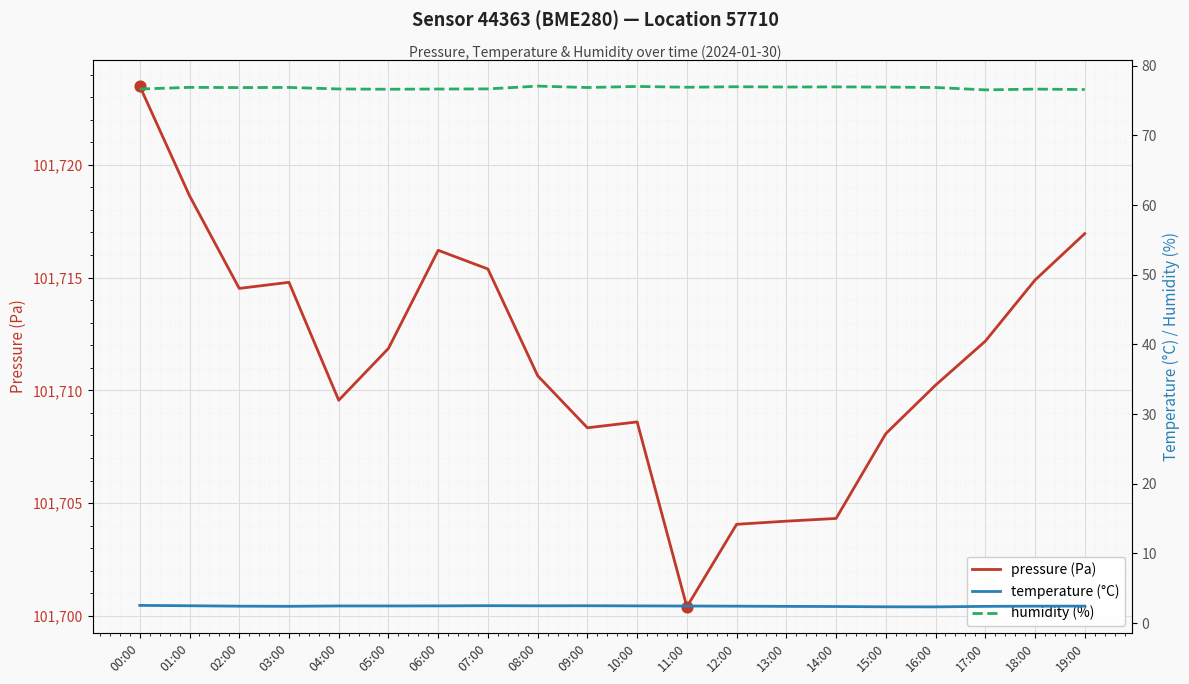

Which series has the largest Y range (max minus min)?

pressure (Pa)